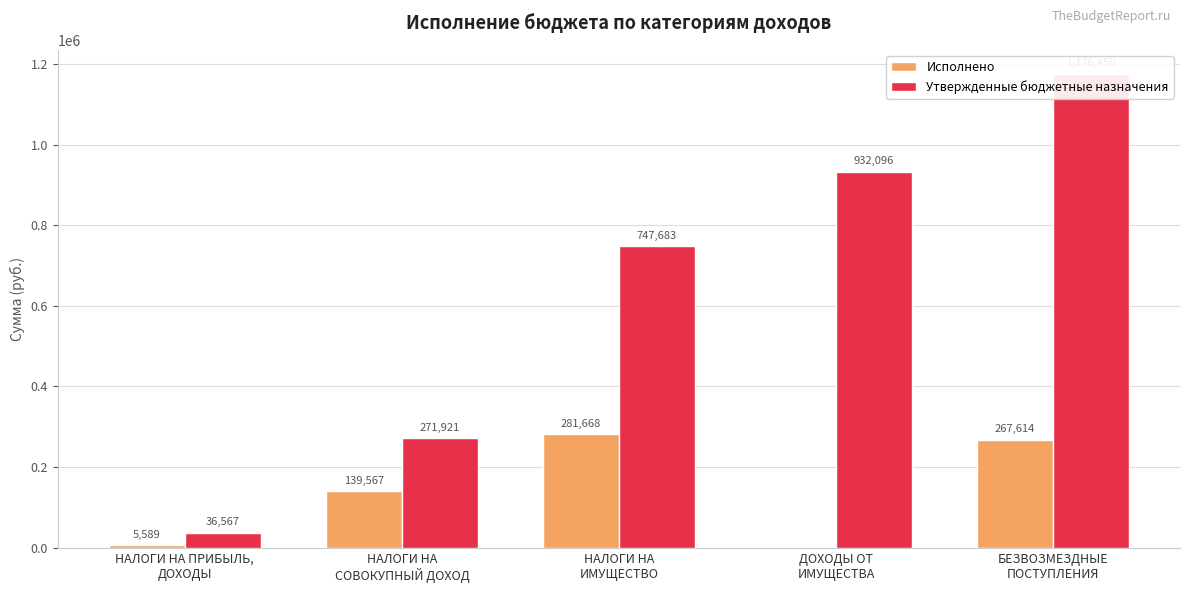

What is the label of the 1st bar from the left?

НАЛОГИ НА ПРИБЫЛЬ,
ДОХОДЫ